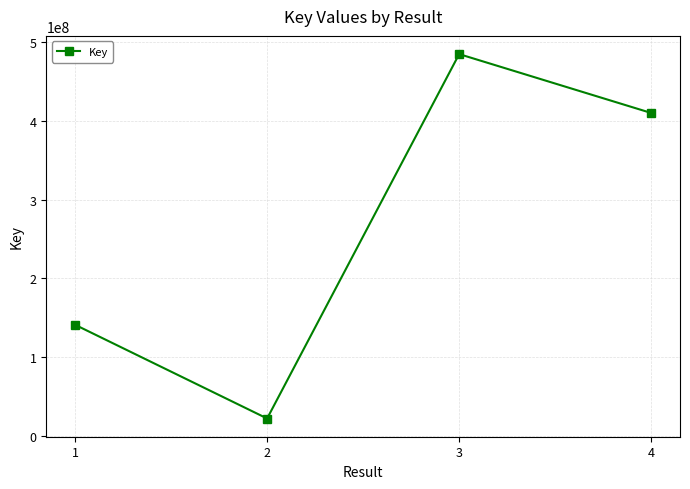

Reading left to right, what are all the values shown in this chart?

141383996	22713731	484133044	409595560